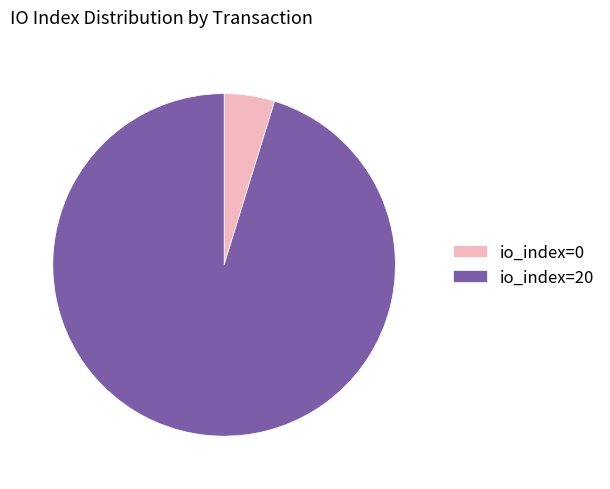

Which slice is the largest?

io_index=20